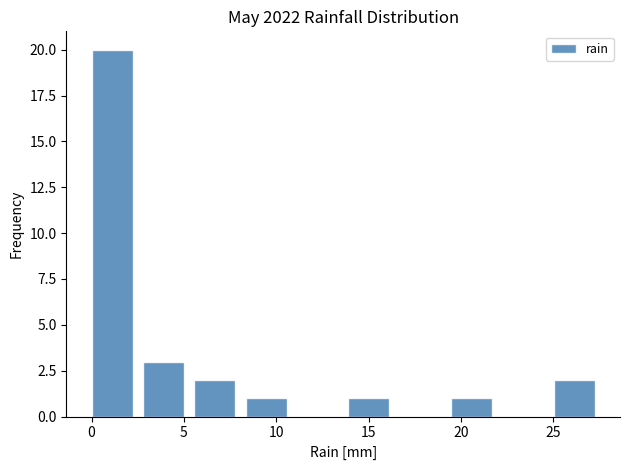

What is the height of the bar covering 5.5 to 8.5 on the x-axis? Neither the bar edges nor the heights are printed on the chart, so give them approximately, as read against the axes.

2